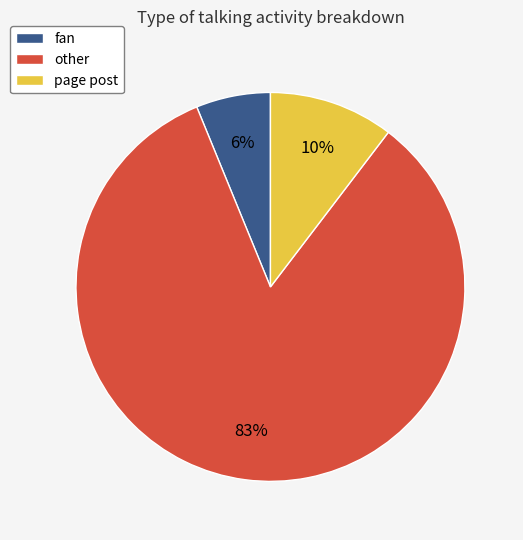

Which has a higher value, page post or other?

other